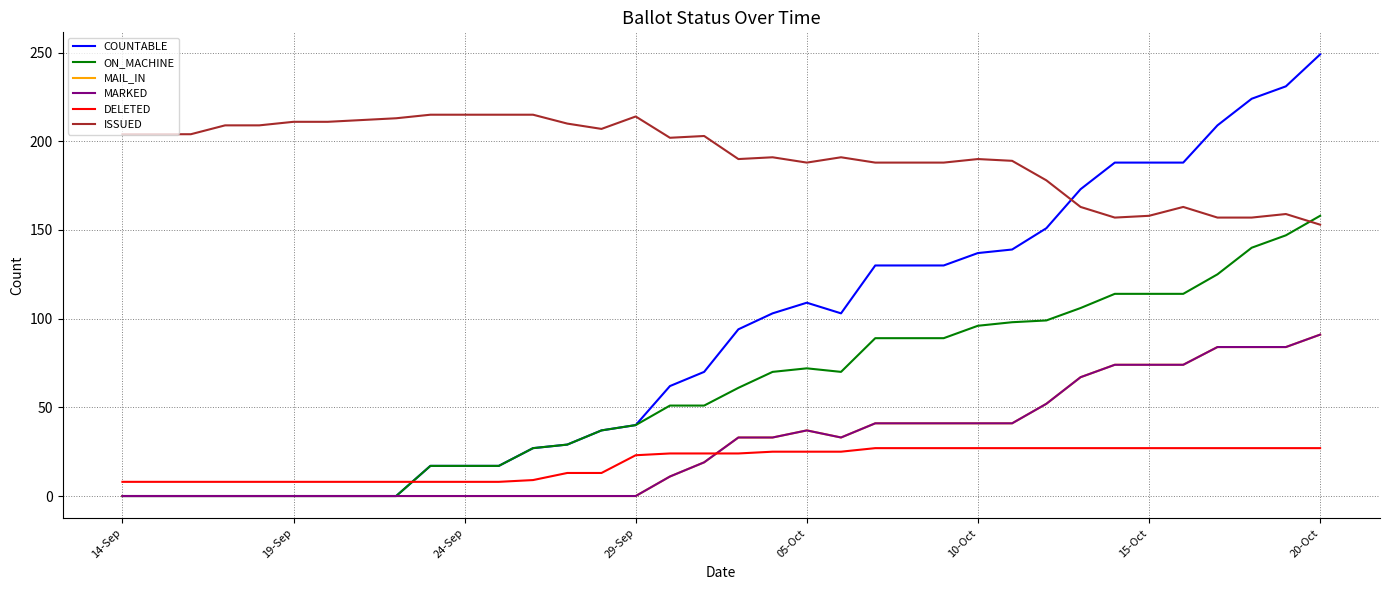

Does the chart display data point markers on the line(s)?

No